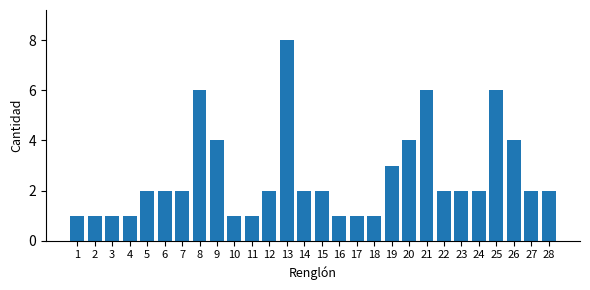

Is it true that the value at 19 is 5?

False